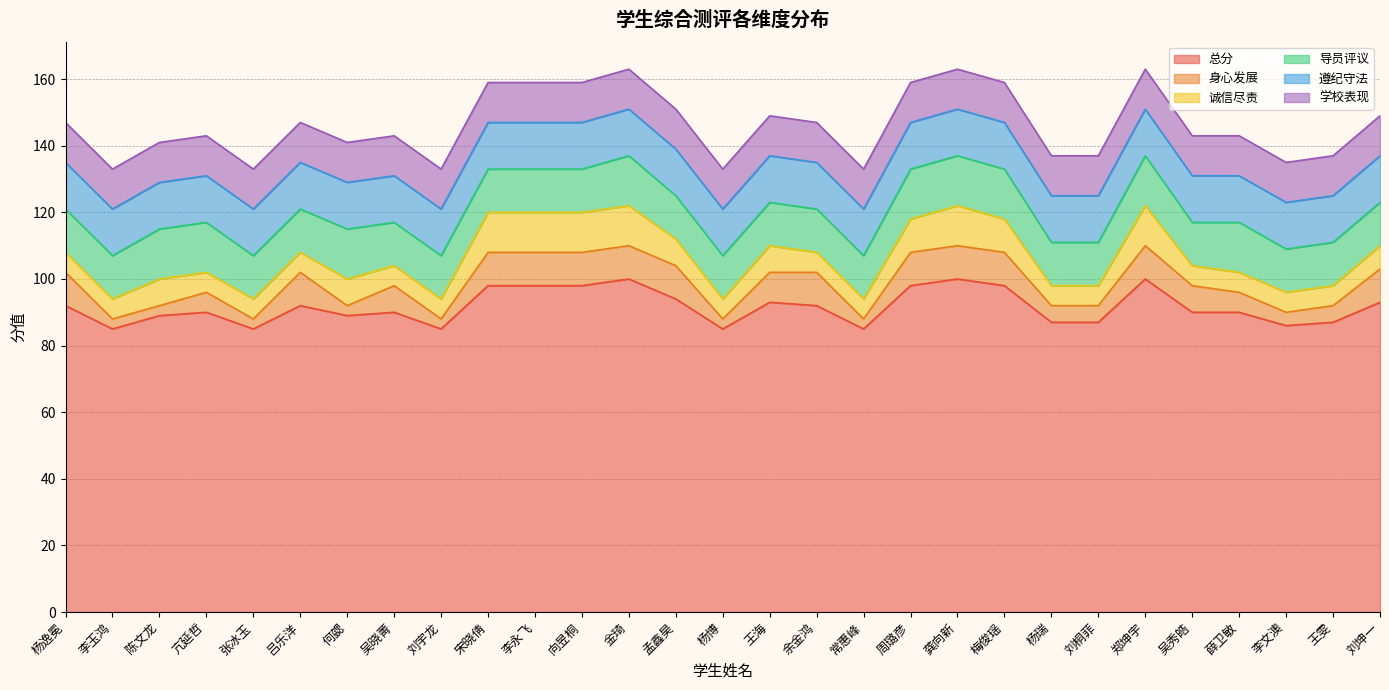

How many lines are shown in the chart?

6